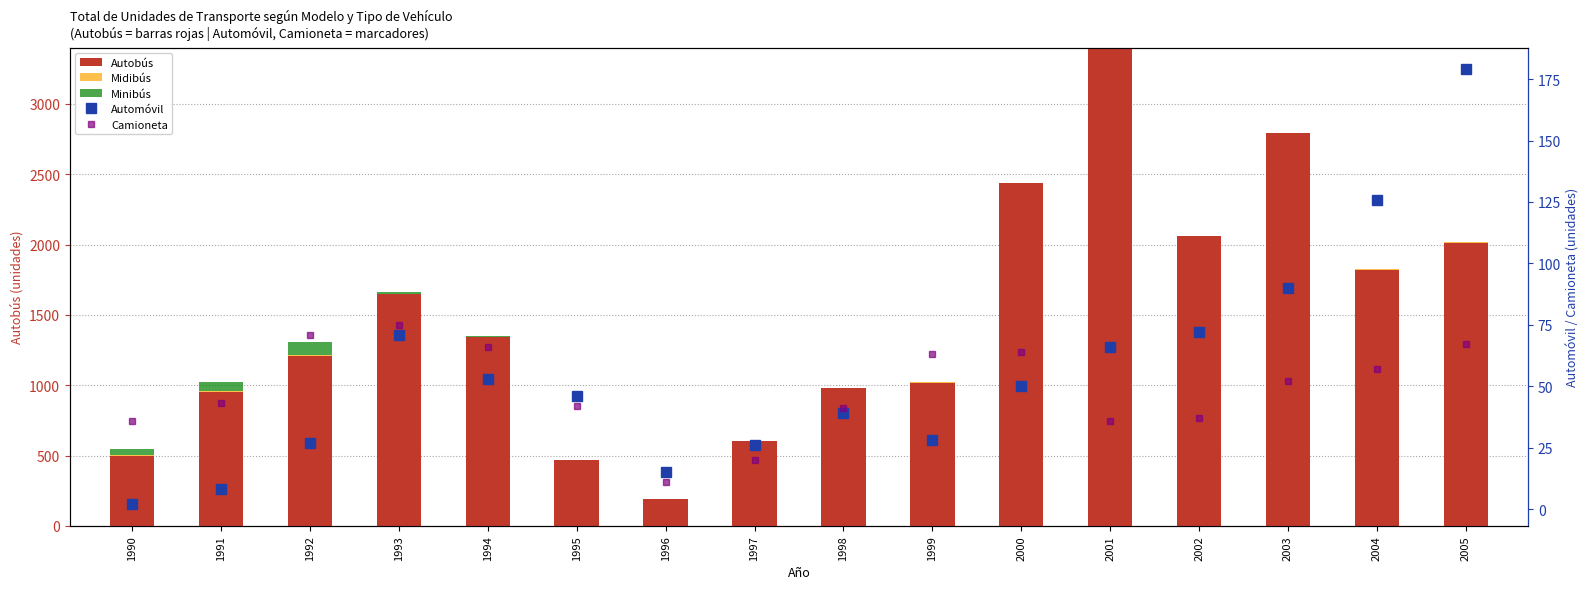

At how many categories does at least one series exceed 866?

12